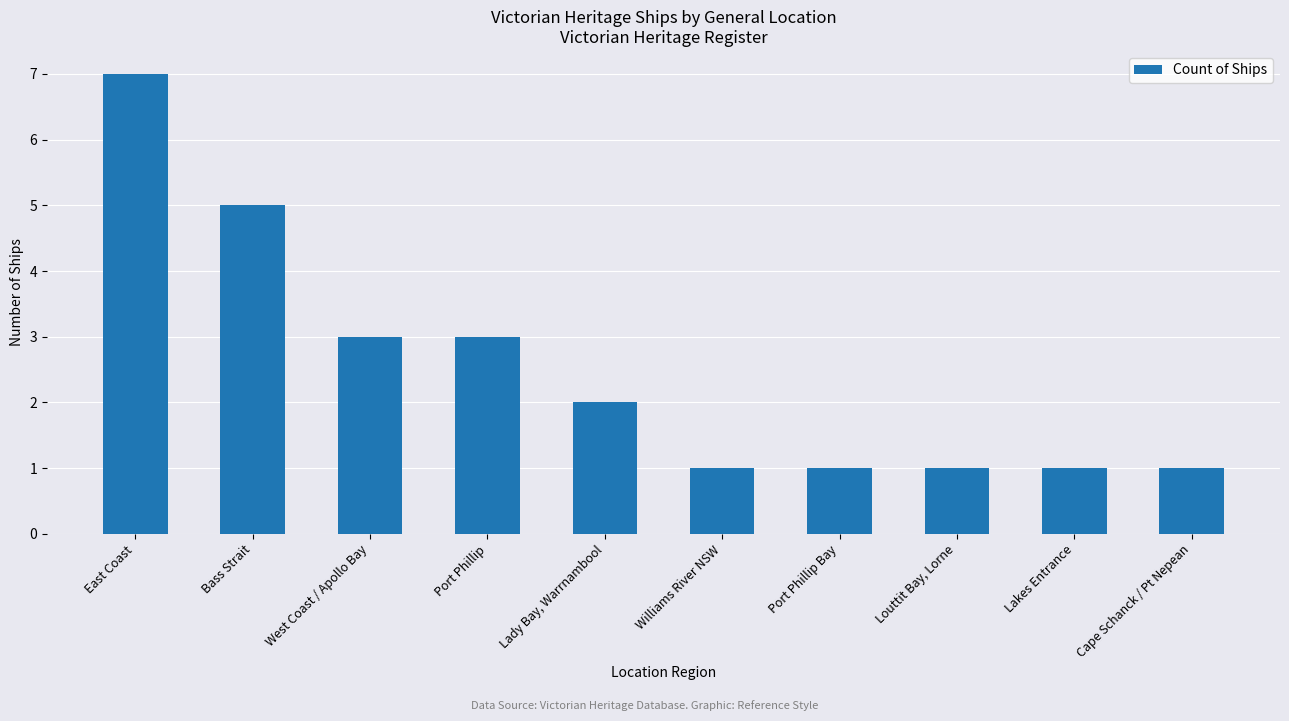

Which category has the highest value across all series?

East Coast